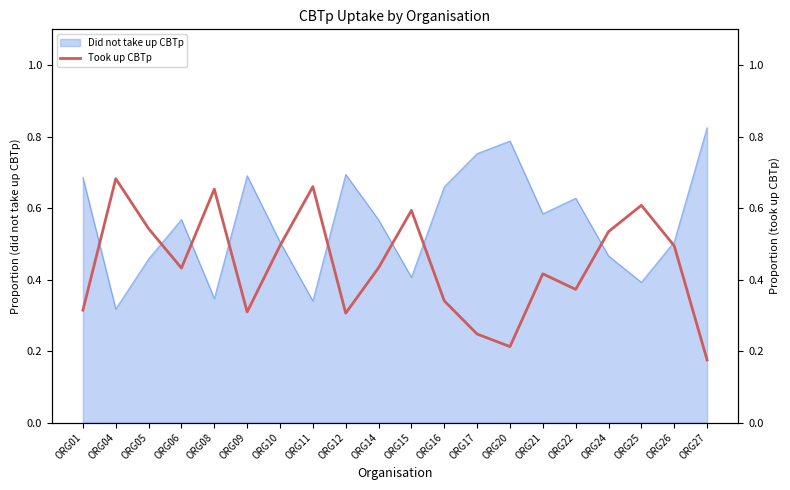

True or false: Did not take up CBTp has a value of 0.1 at ORG04.

False